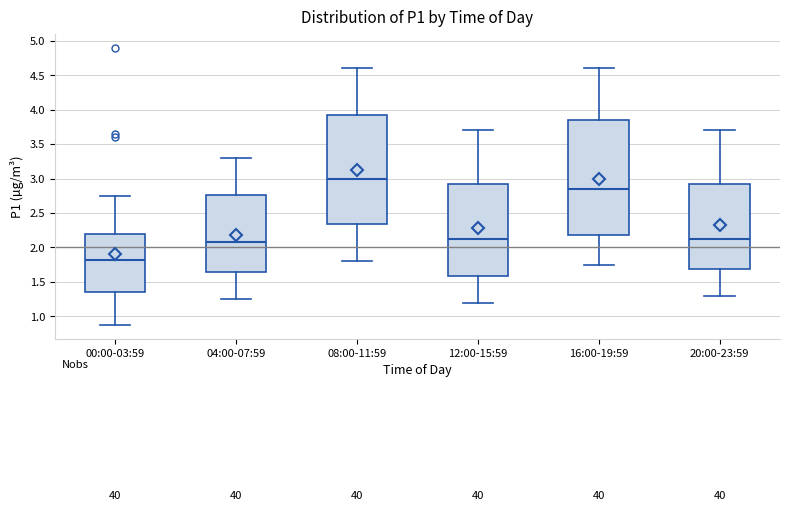

Comparing the boxes themselves (not the whiskers), which one is the tallest?

16:00-19:59